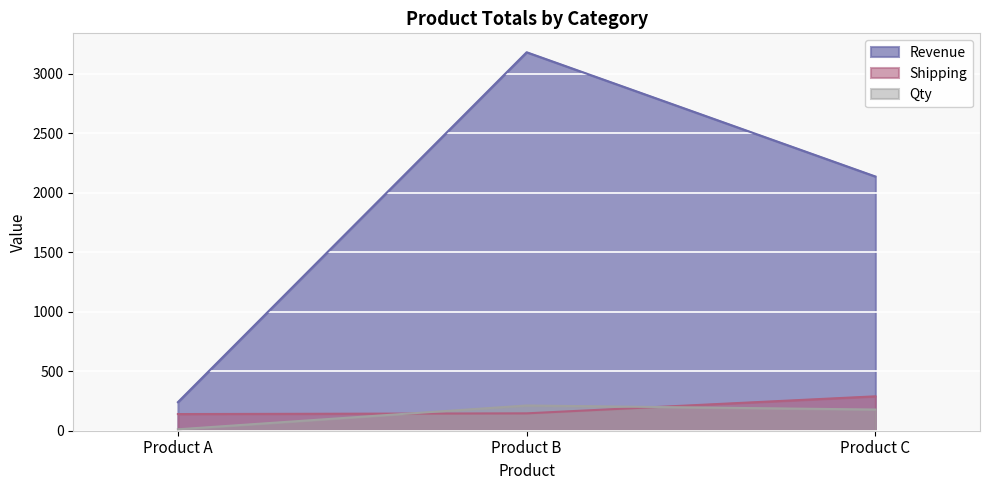

How many data points in Qty are above 178?

1